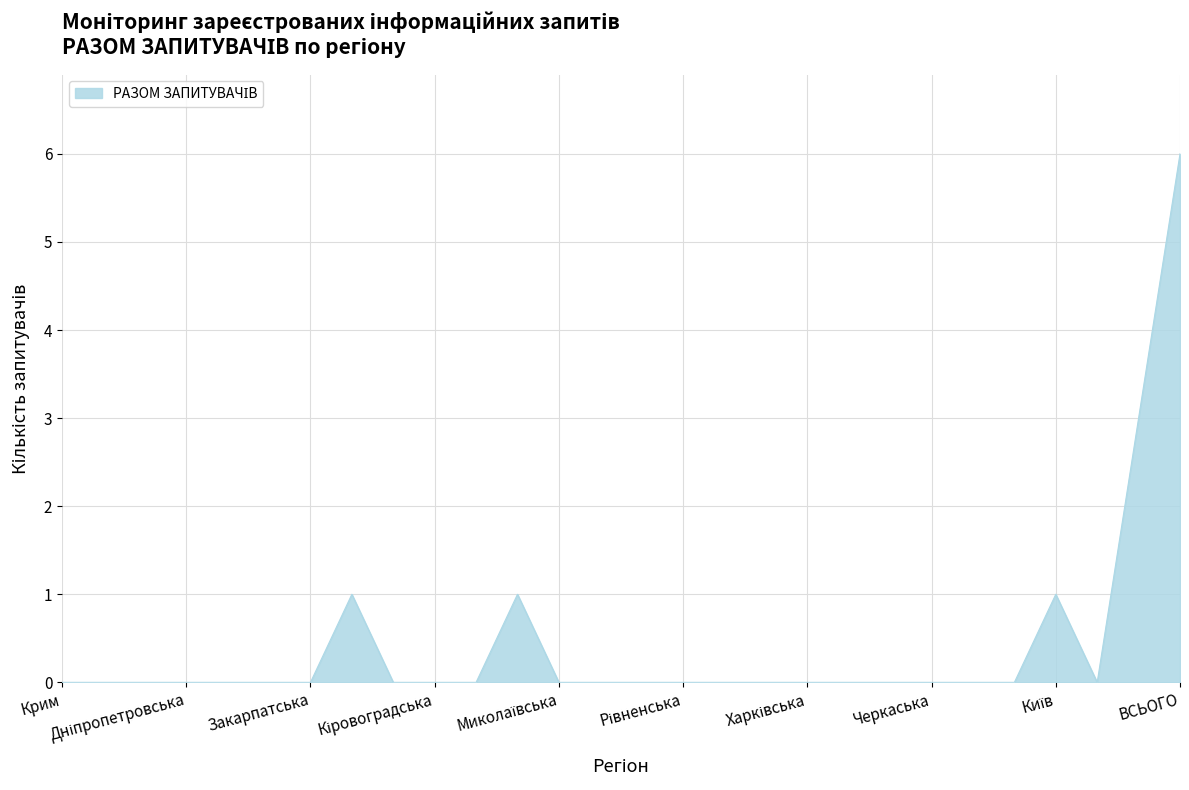

Count the number of data series in this chart.

1